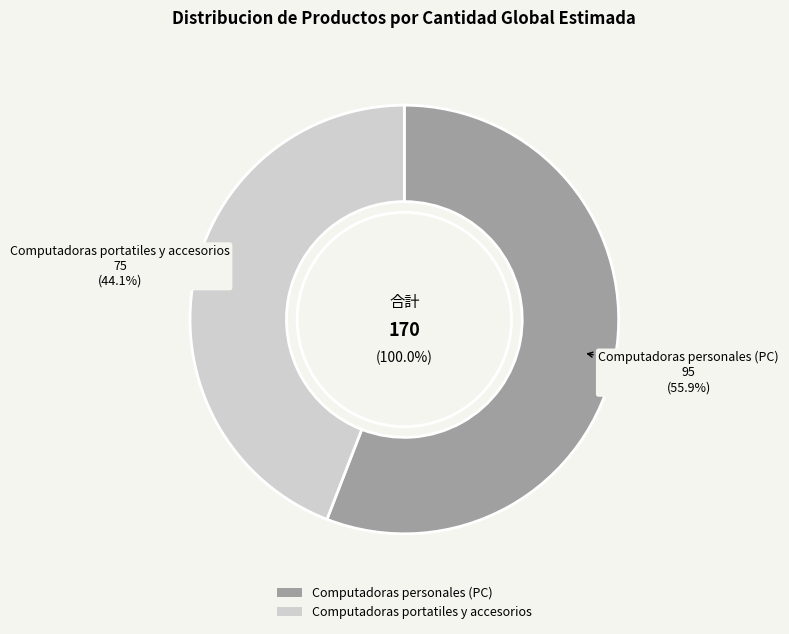

What is the largest slice in the pie chart?

Computadoras personales (PC)